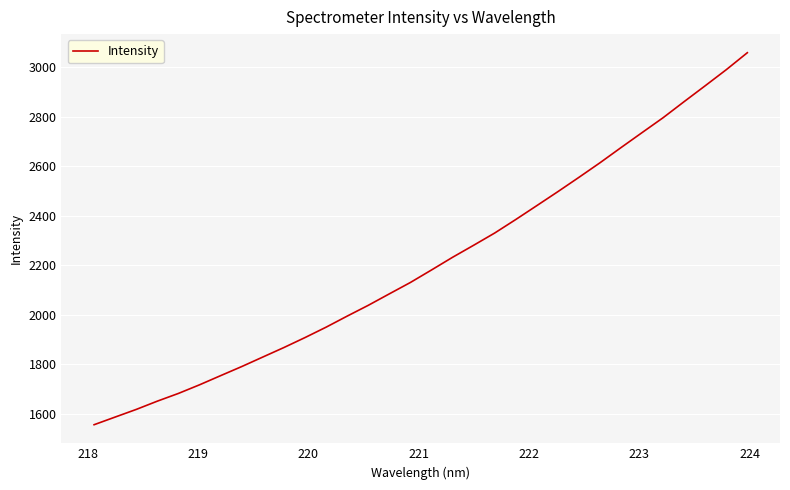

What is the greatest value displayed?

3059.4